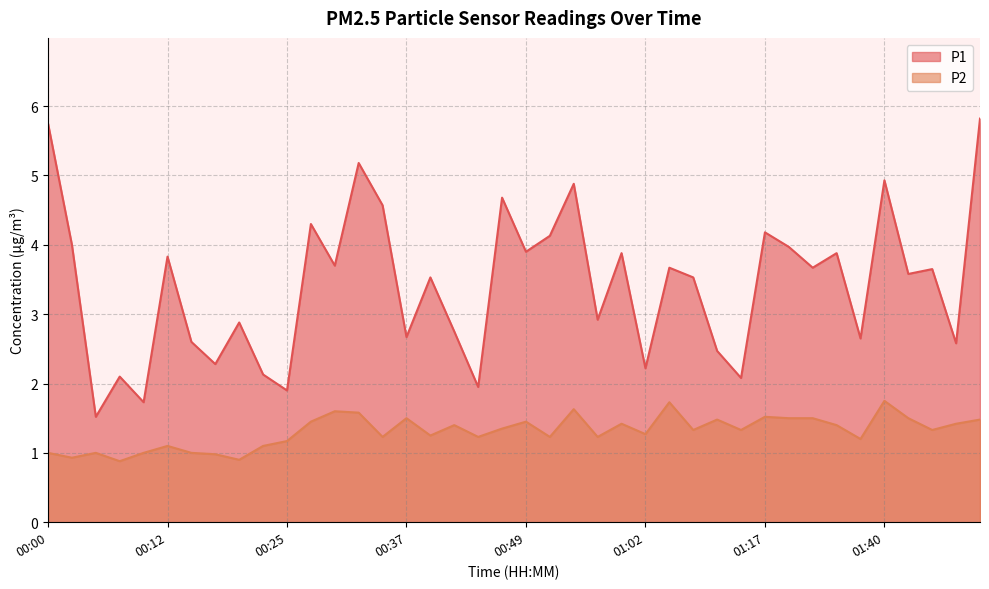

How many lines are shown in the chart?

2